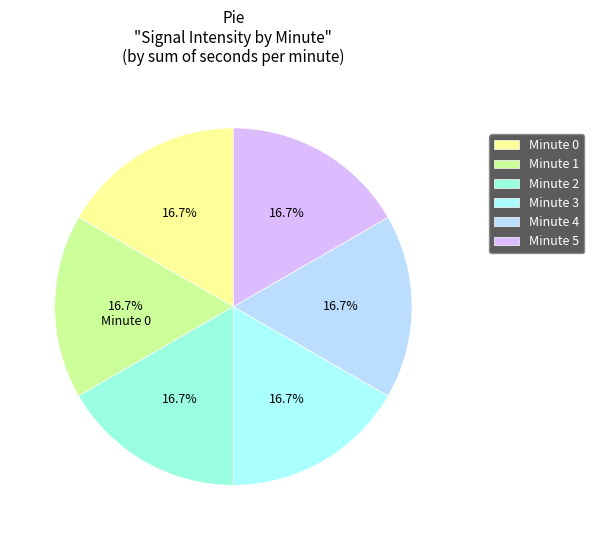

How many segments does this pie chart have?

6